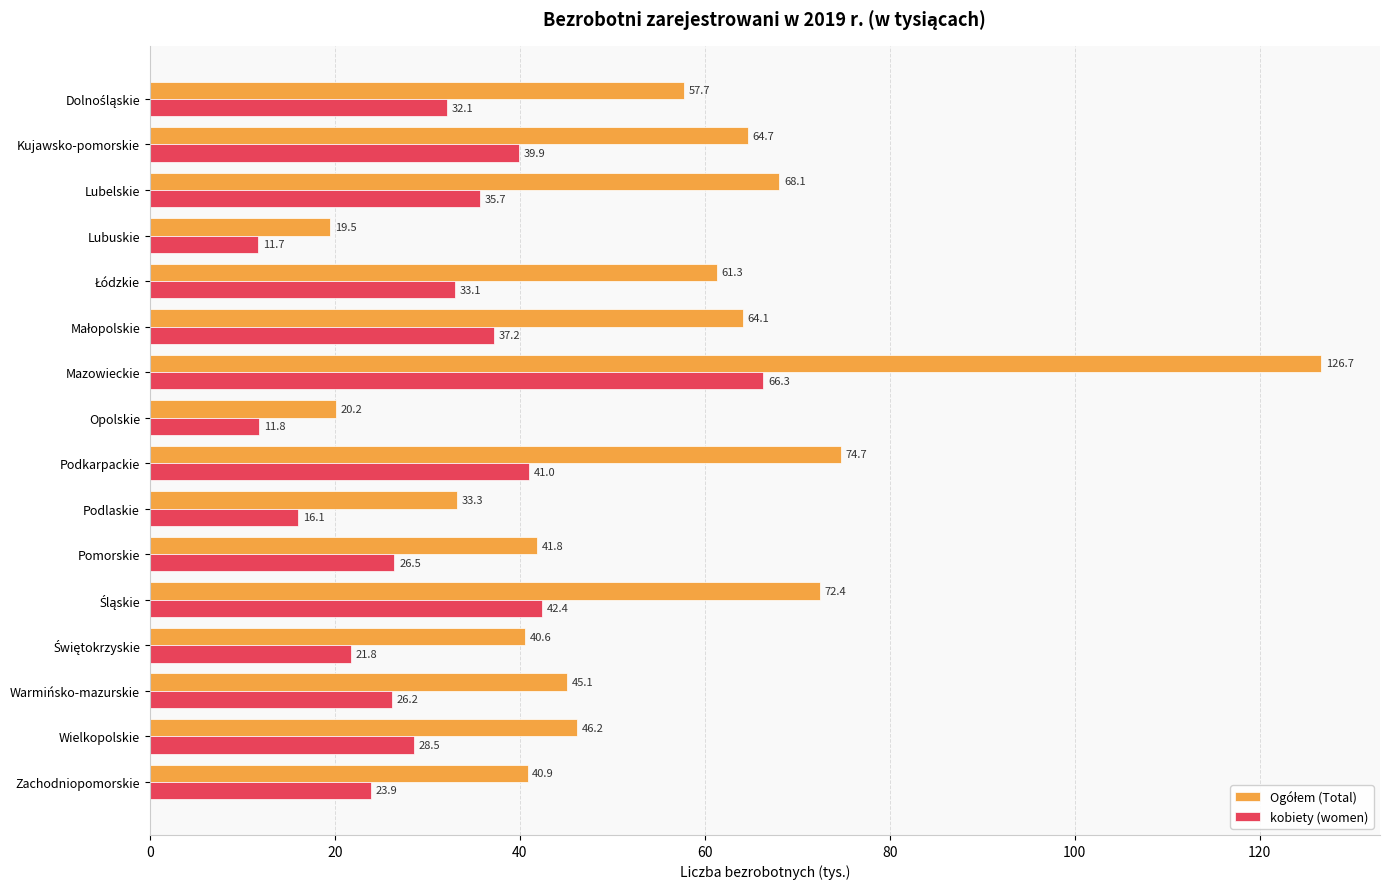

What is the sum of all kobiety (women) values?

494.2